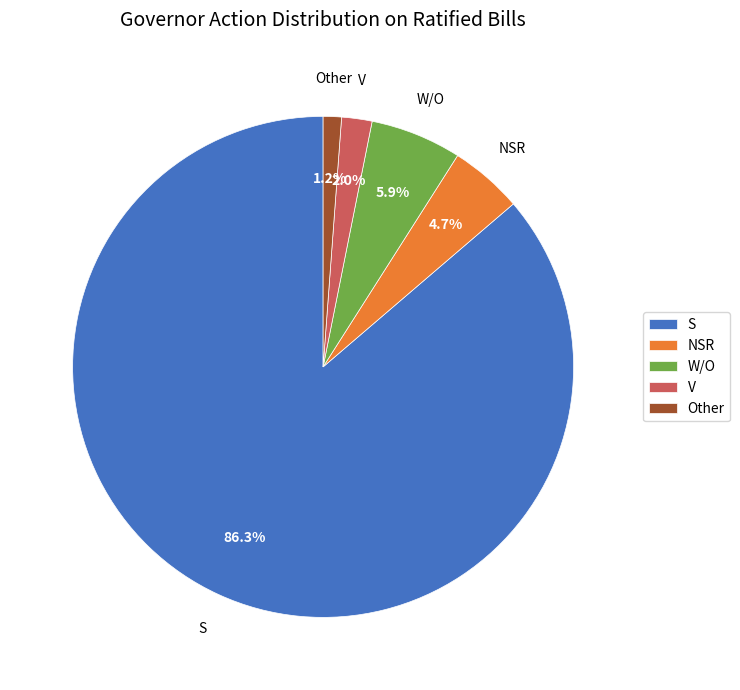

Rank the categories by value from lowest to highest.

Other, V, NSR, W/O, S